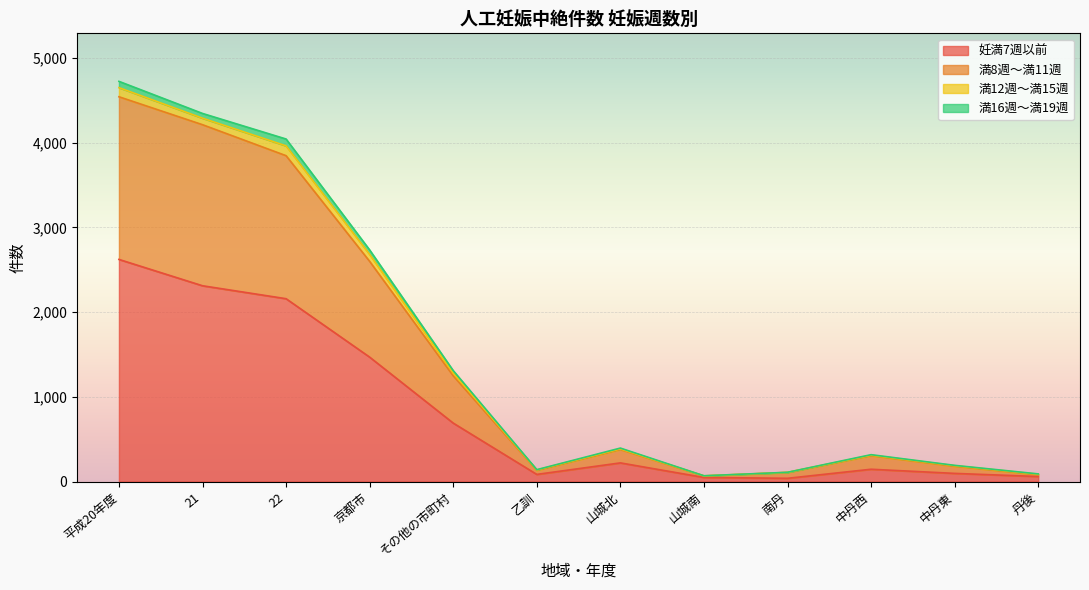

True or false: 妊満7週以前 and 満8週～満11週 intersect in this chart.

False